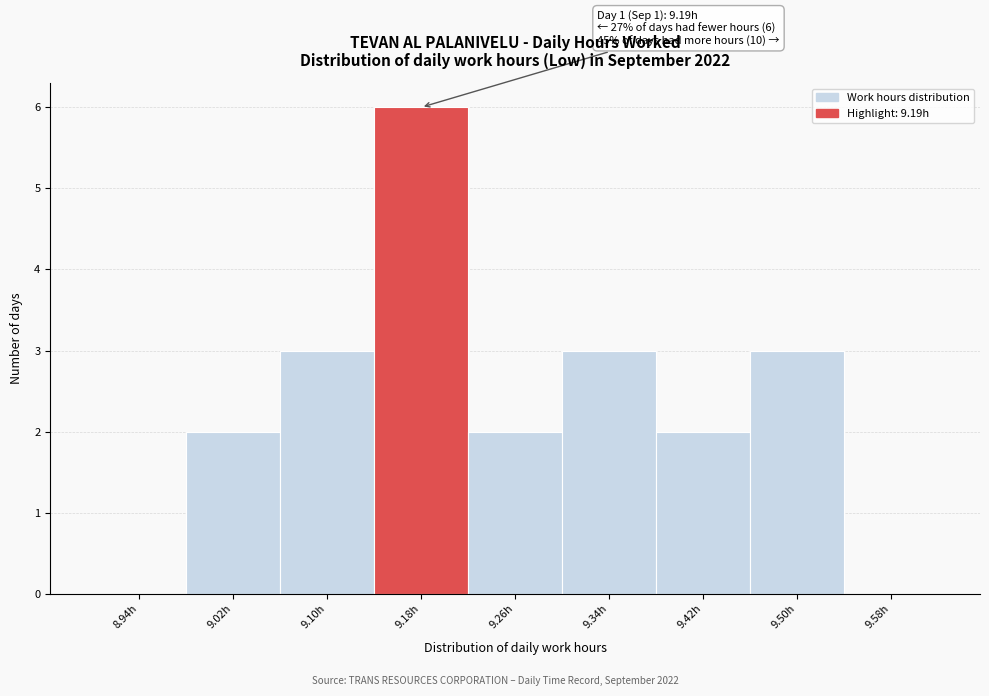

Which range on the x-axis has the tallest bar?

9.14 to 9.22